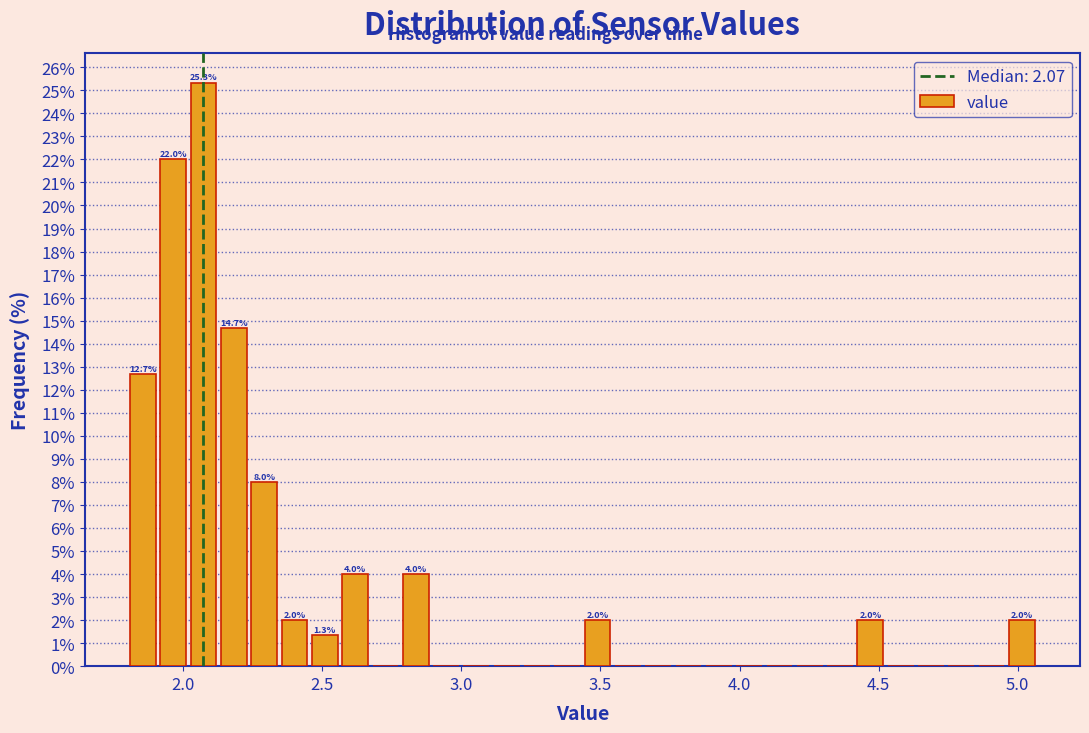

Around what value on the x-axis is the tallest bar? Give the approximate position of its centre, as read against the axis.

2.05